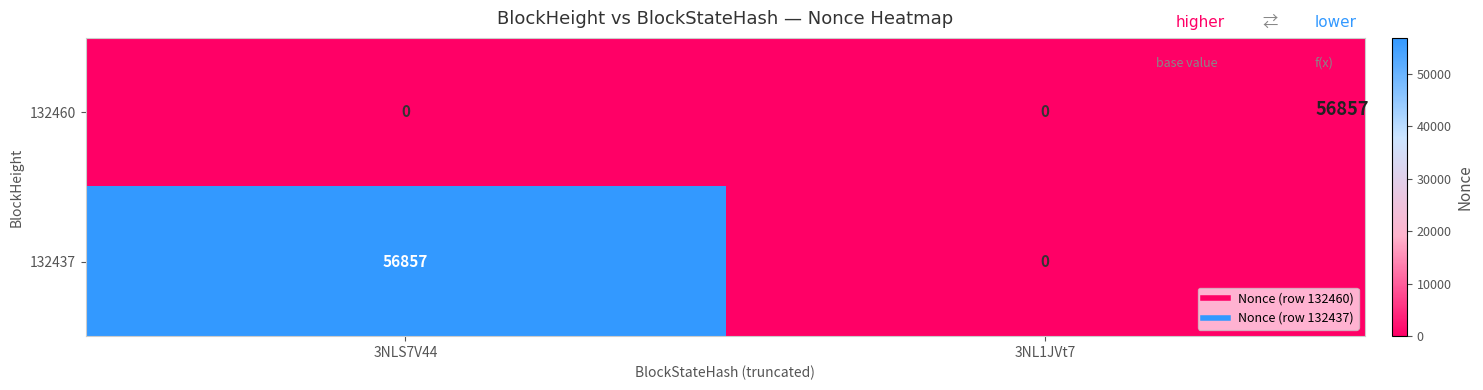

What is the approximate value of 132437 at 3NLS7V44, to the nearest 100?

56900